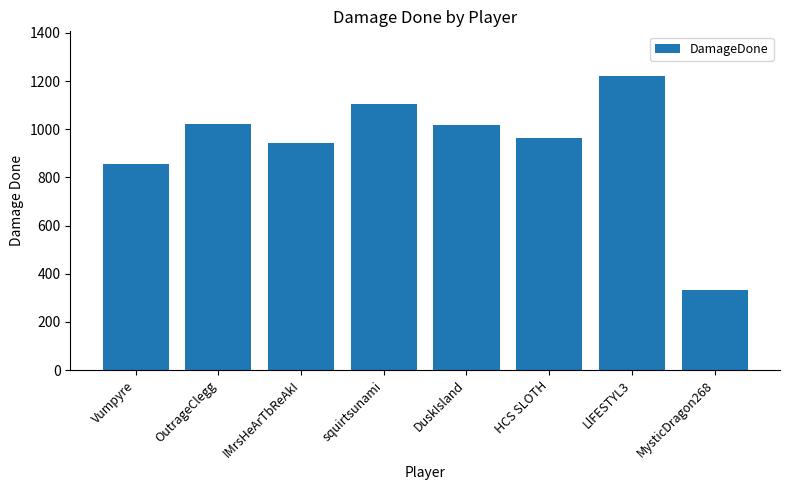

Count the number of data series in this chart.

1